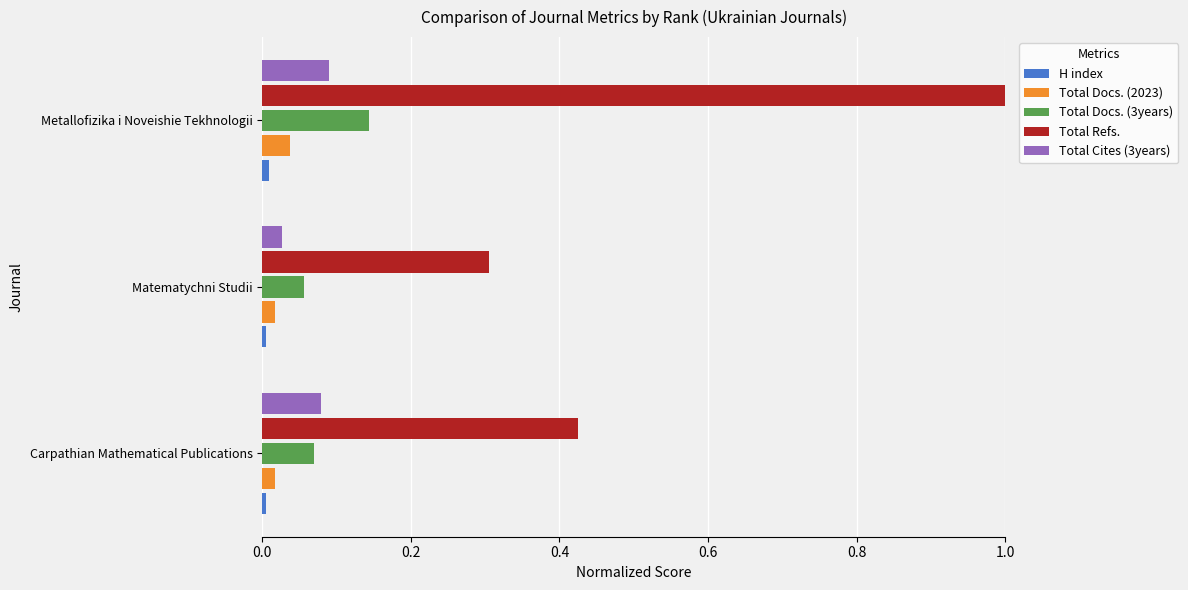

True or false: Total Docs. (2023) has a value of 0.1 at Metallofizika i Noveishie Tekhnologii.

False